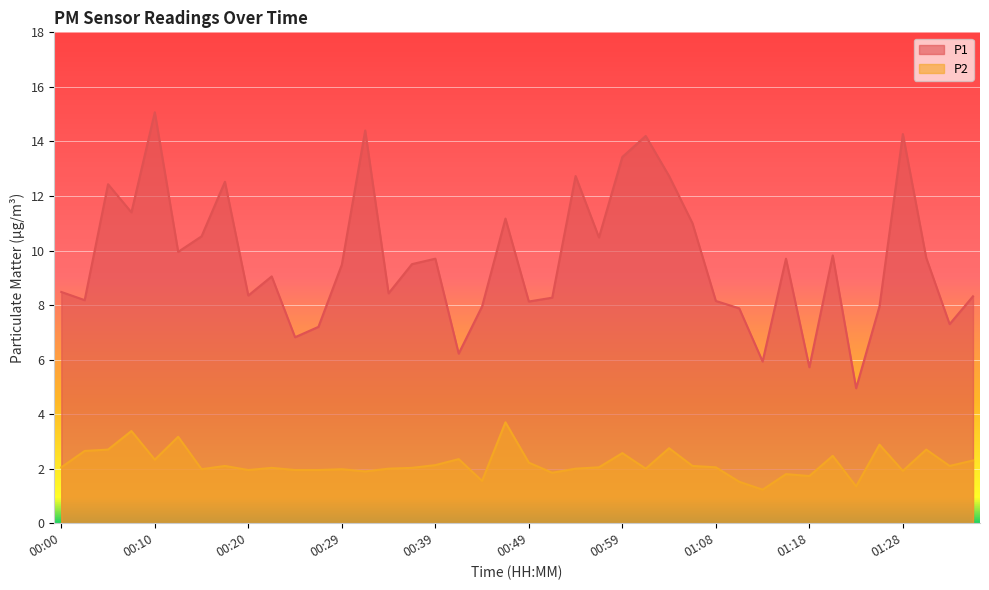

At which label does P1 first exceed 9?

00:05